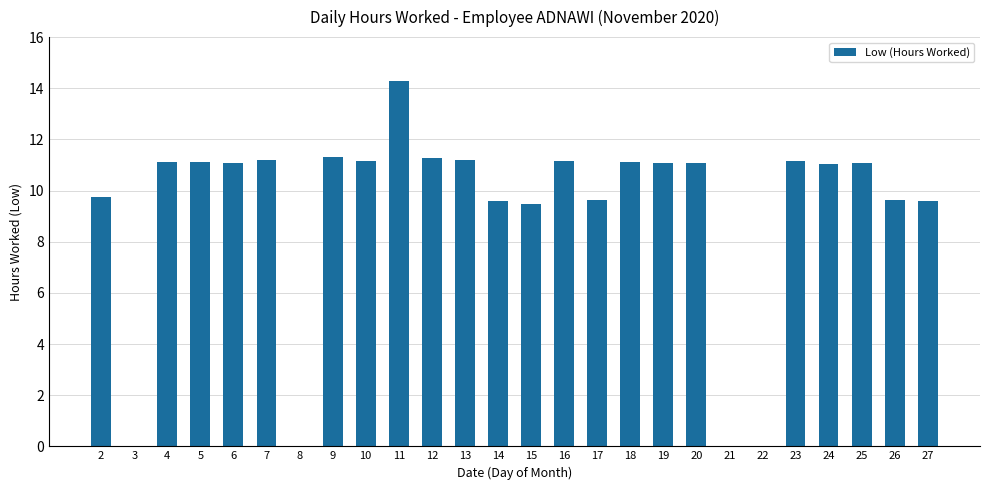

How many series are shown in this chart?

1